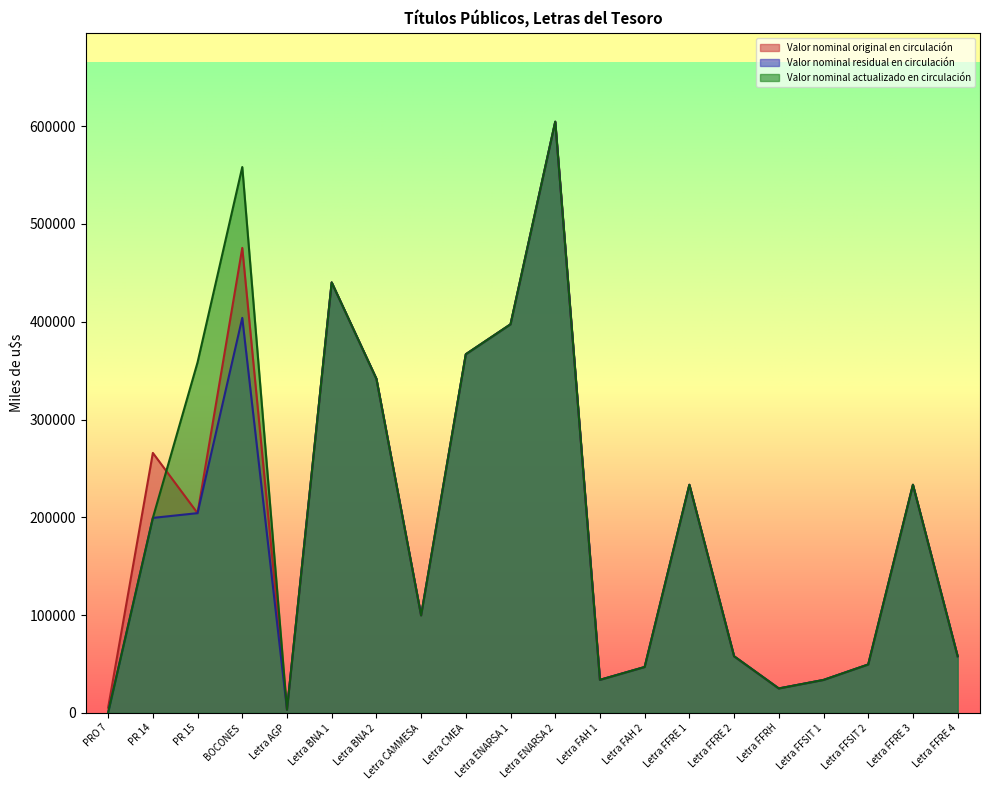

Is it true that Valor nominal actualizado en circulación equals 830948.5 at BOCONES?

False